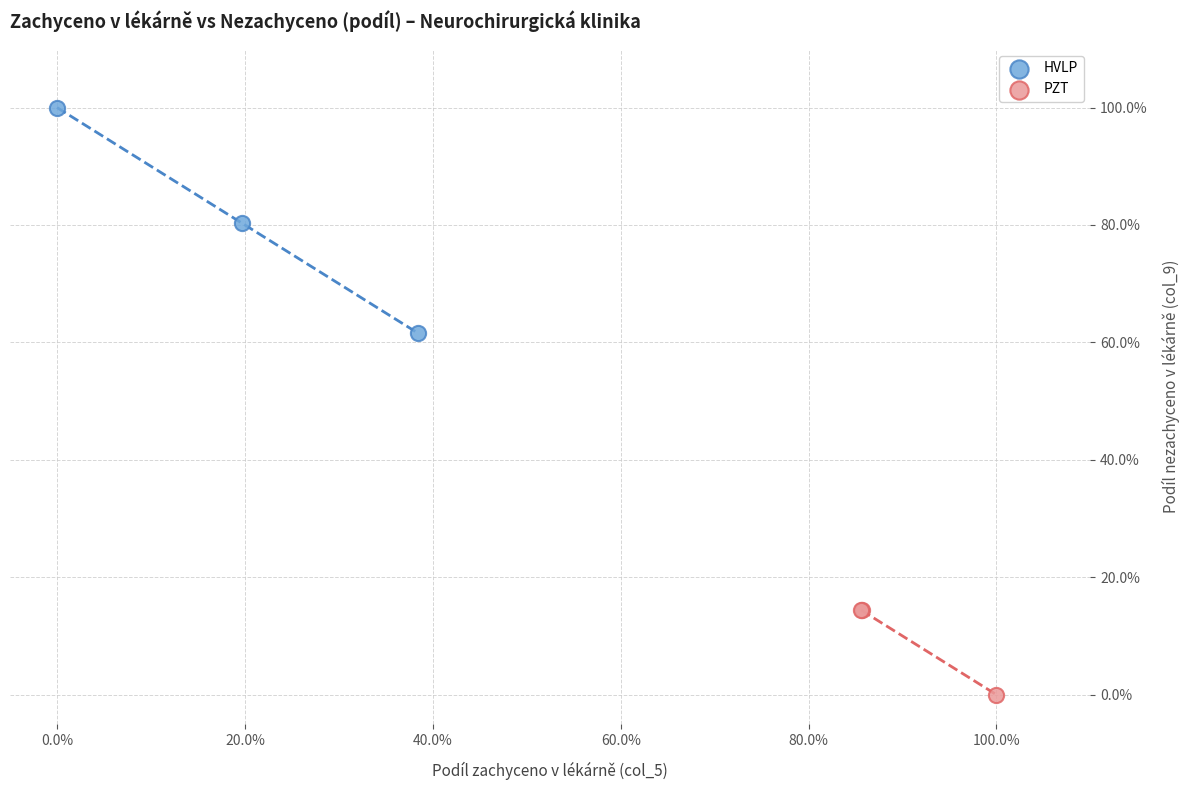

Which series contains the highest Y value?

HVLP